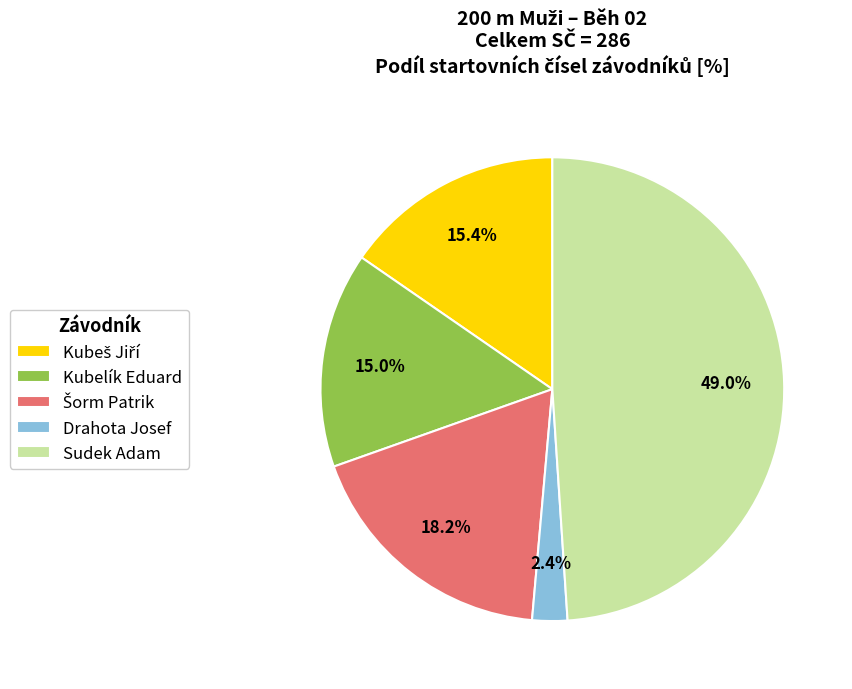

How many segments does this pie chart have?

5